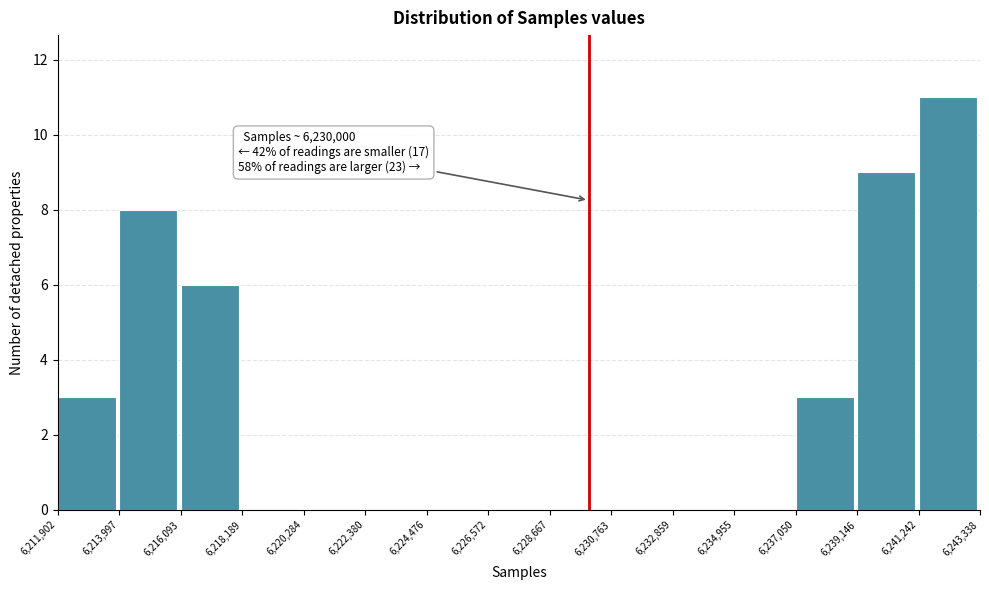

Over which range of the x-axis is the bar tallest?

6,241,242 to 6,243,338